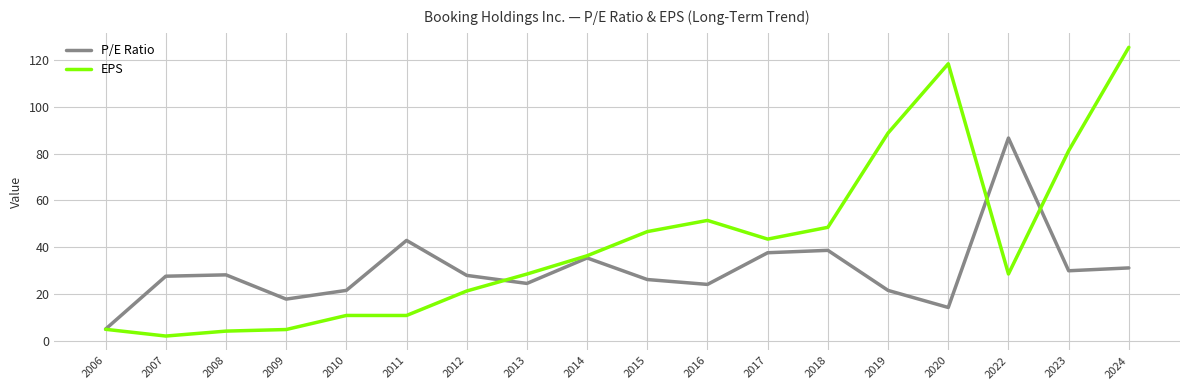

At which label does EPS first exceed 36?

2014